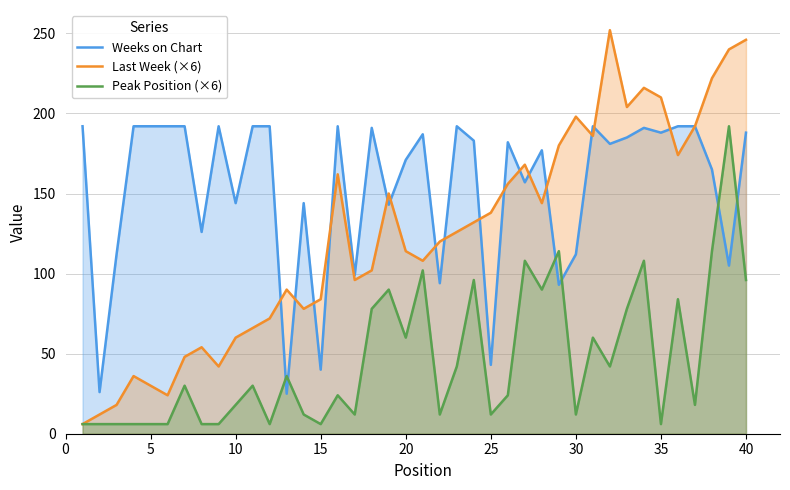

Which series has the widest spread of values?

Last Week (×6)